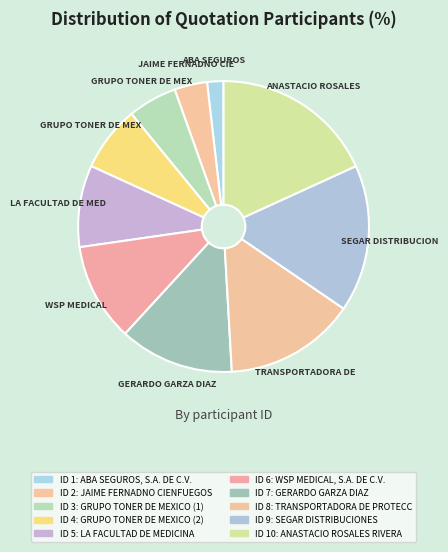

Rank the categories by value from lowest to highest.

ABA SEGUROS, S.A. DE C.V., JAIME FERNADNO CIENFUEGOS, GRUPO TONER DE MEXICO (1), GRUPO TONER DE MEXICO (2), LA FACULTAD DE MEDICINA, WSP MEDICAL, S.A. DE C.V., GERARDO GARZA DIAZ, TRANSPORTADORA DE PROTECCION, SEGAR DISTRIBUCIONES, ANASTACIO ROSALES RIVERA